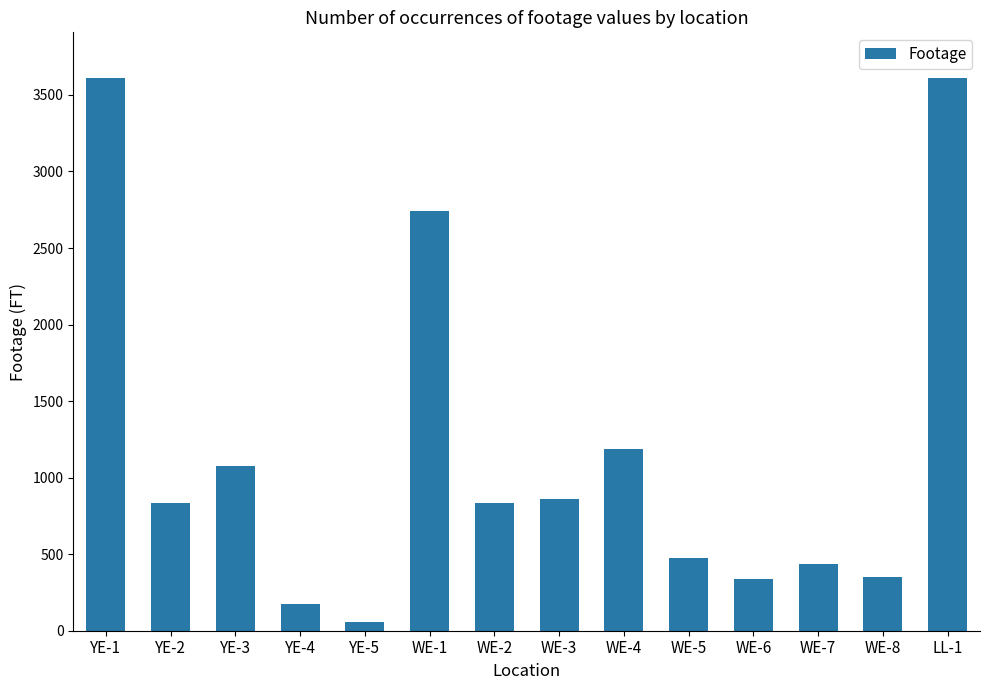

What is the sum of the values at LL-1 and YE-1?

7218